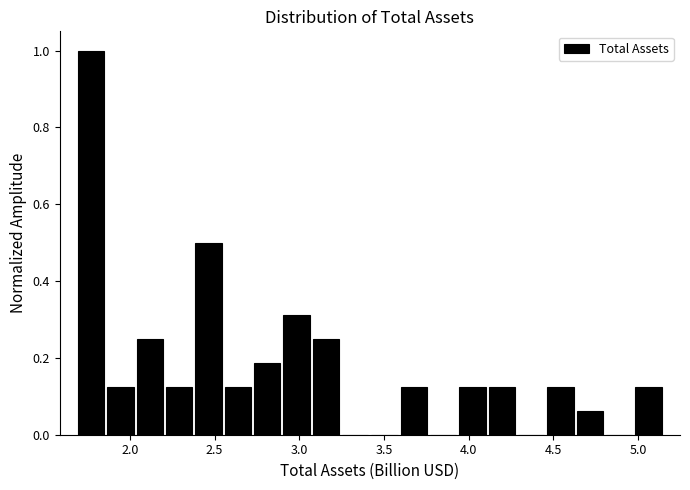

Around what value on the x-axis is the tallest bar? Give the approximate position of its centre, as read against the axis.

1.75